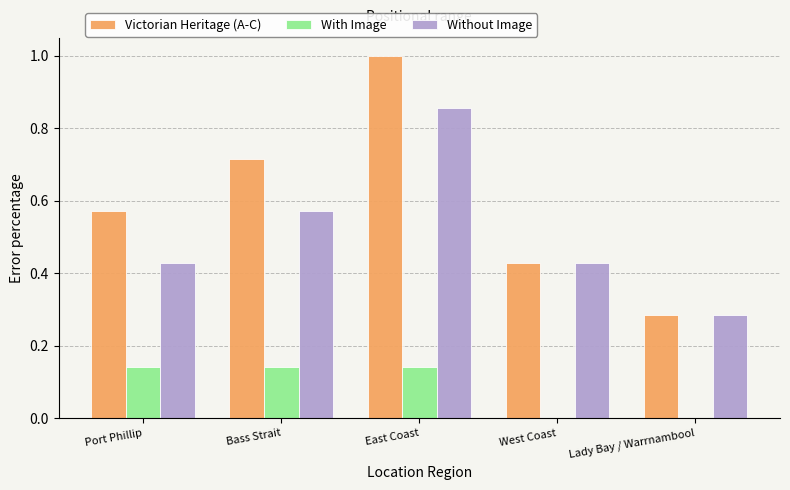

Between East Coast and Lady Bay / Warrnambool, which series saw the biggest shift?

Victorian Heritage (A-C)